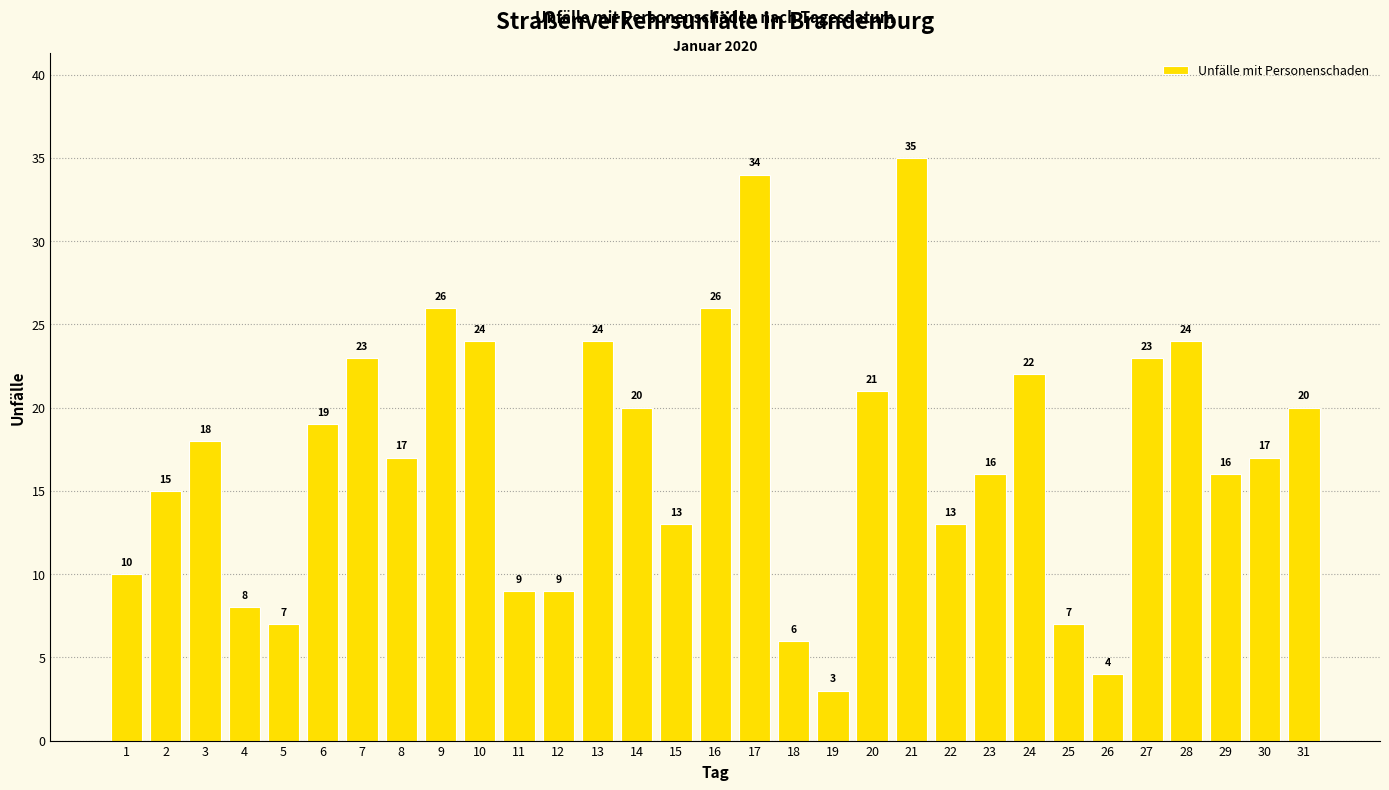

Which category has the highest value across all series?

21